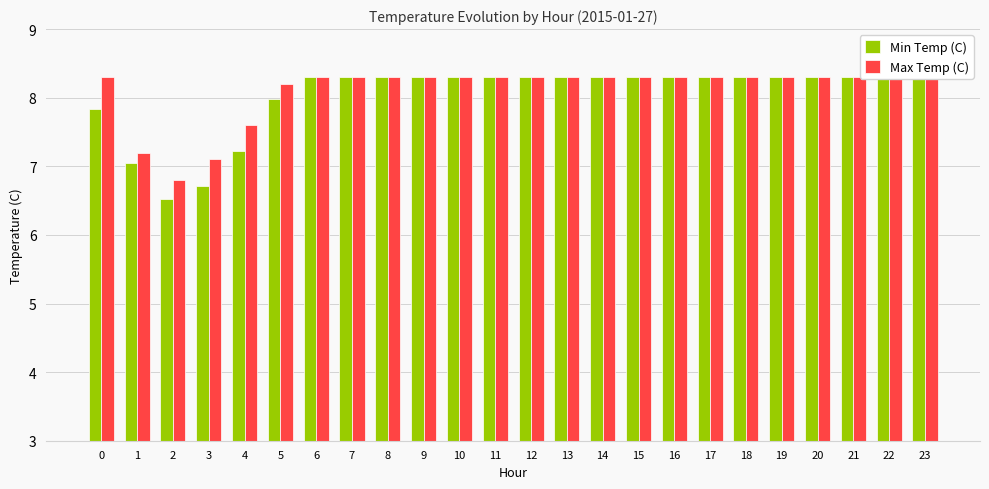

What is the value of the Max Temp (C) bar at the 1st from the left?

8.3